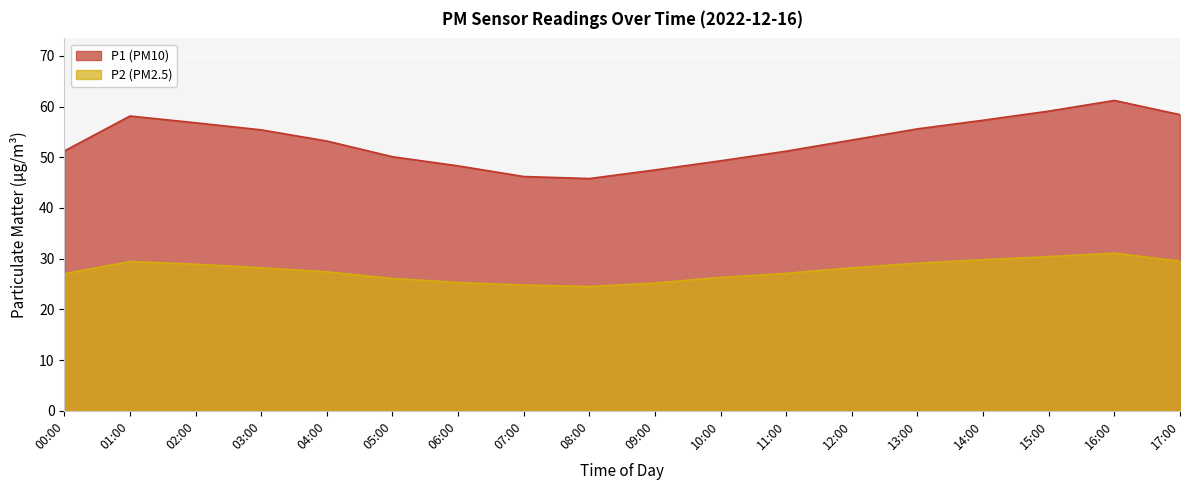

Which series has the widest spread of values?

P1